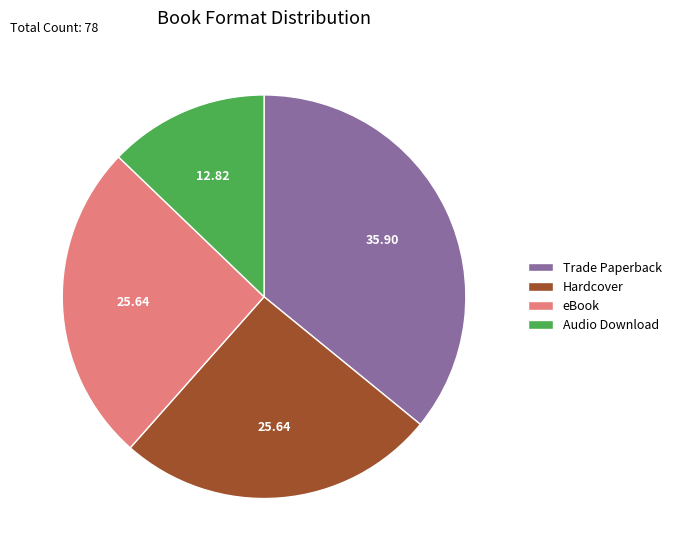

Combined, do Audio Download and Hardcover account for over 50%?

No